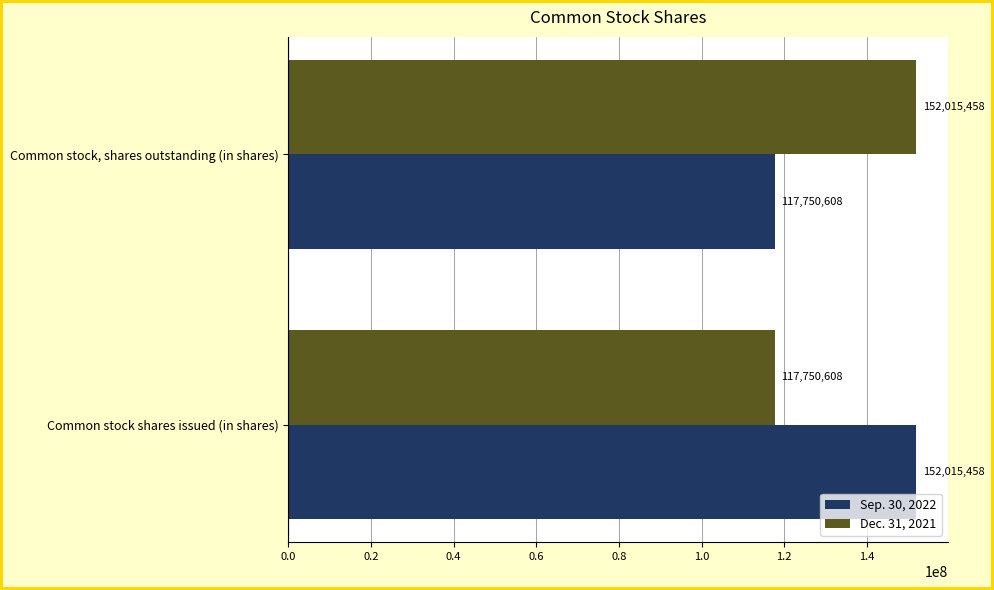

What is the difference between the highest and lowest values at Common stock shares issued (in shares)?

34264850